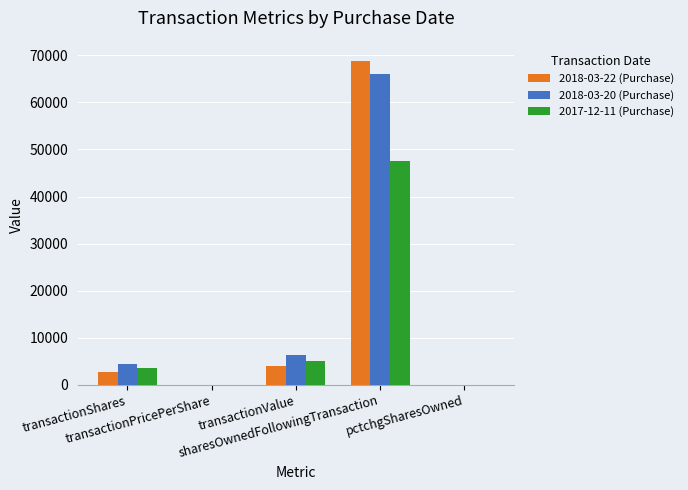

Are the bars grouped side by side (vs. stacked)?

Yes